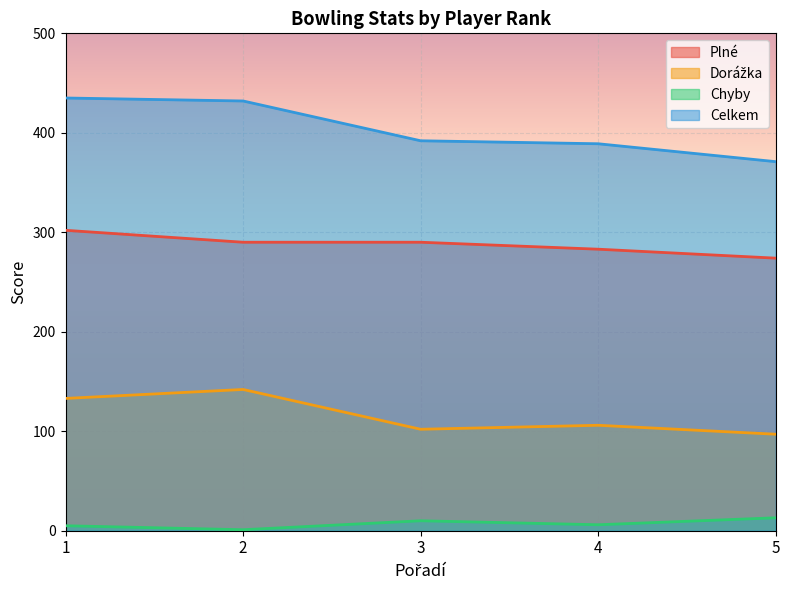

At which category is the sum across all series the highest?

1